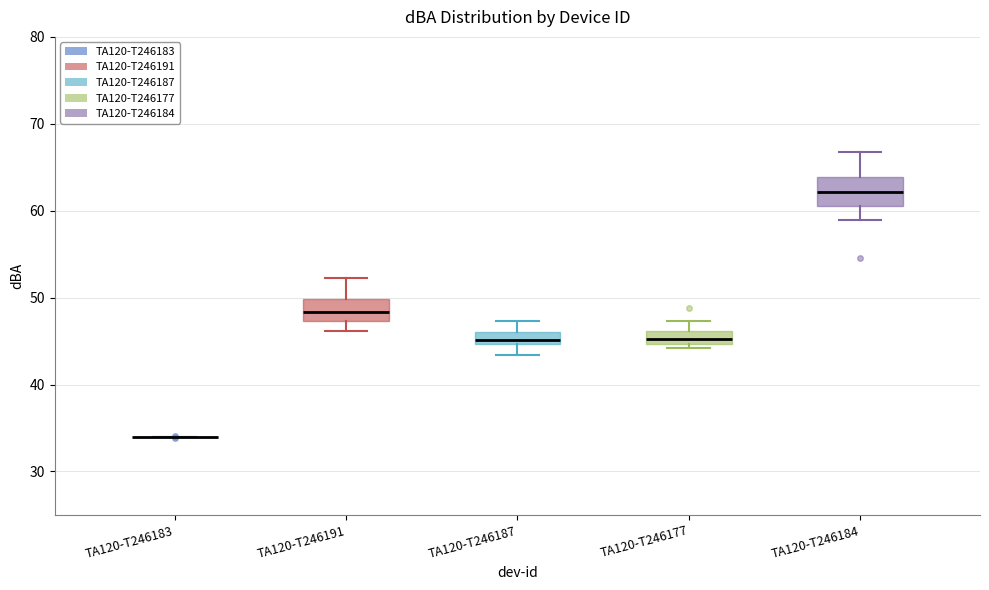

Where is the upper edge of the box for TA120-T246184 on the y-axis? The values are not printed on the chart, so give them approximately, as read against the axis.

64